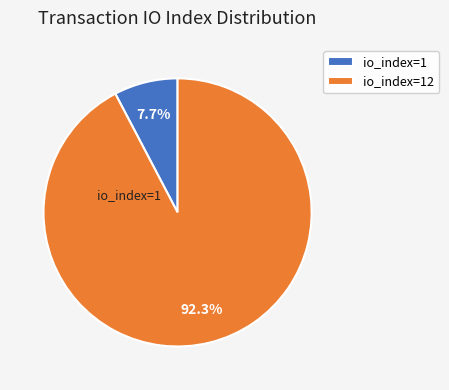

What is the largest slice in the pie chart?

io_index=12